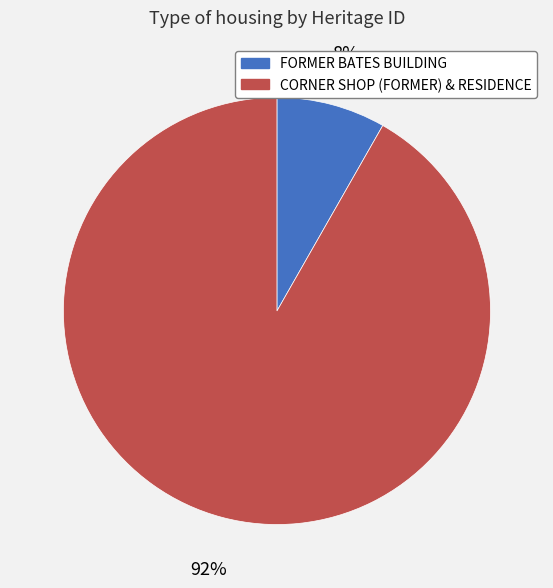

Is it true that CORNER SHOP (FORMER) & RESIDENCE is 98% of the pie?

False